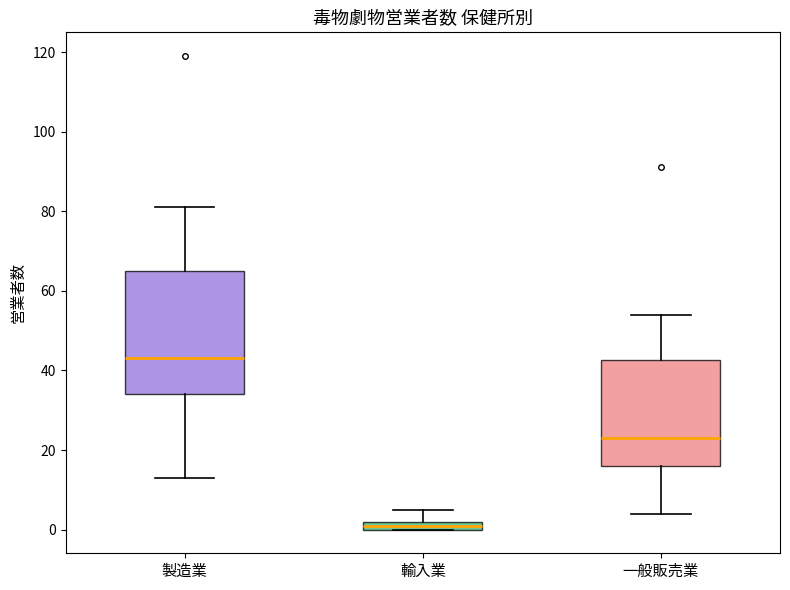

Which box has the highest median line?

製造業